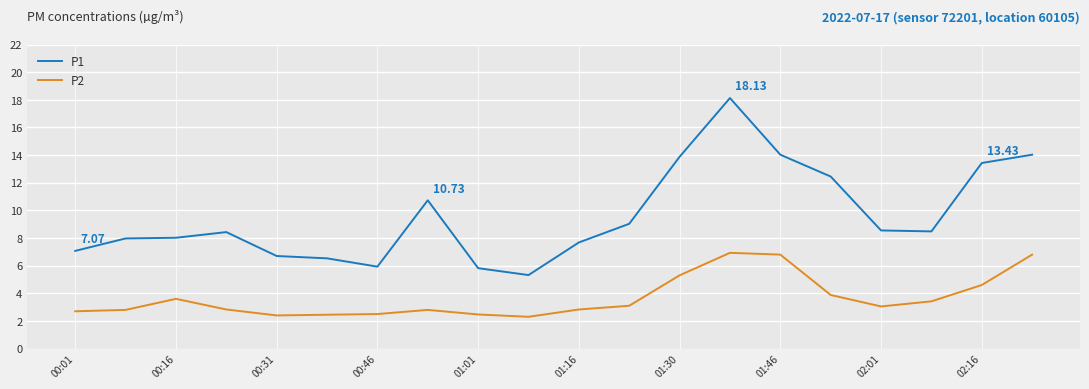

Which series has the largest total across all categories?

P1